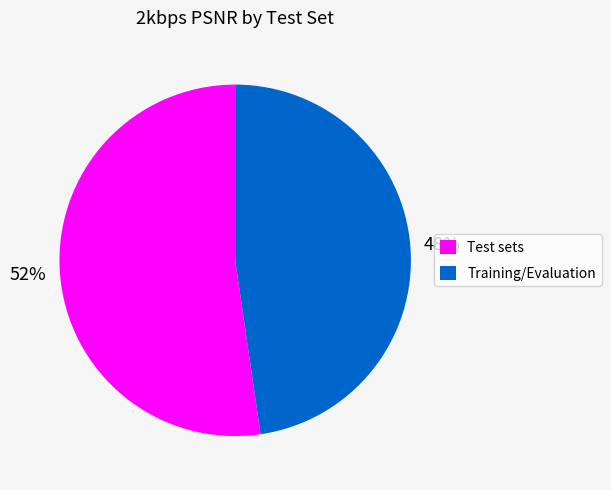

Which slice is the largest?

Test sets